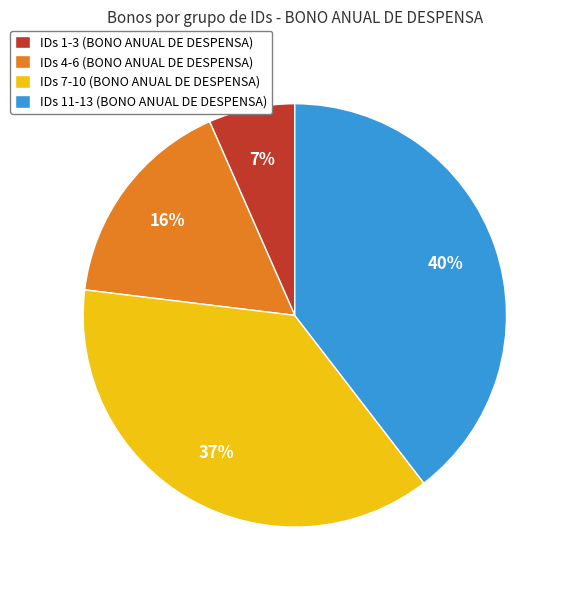

True or false: IDs 7-10 (BONO ANUAL DE DESPENSA) accounts for 37% of the total.

True